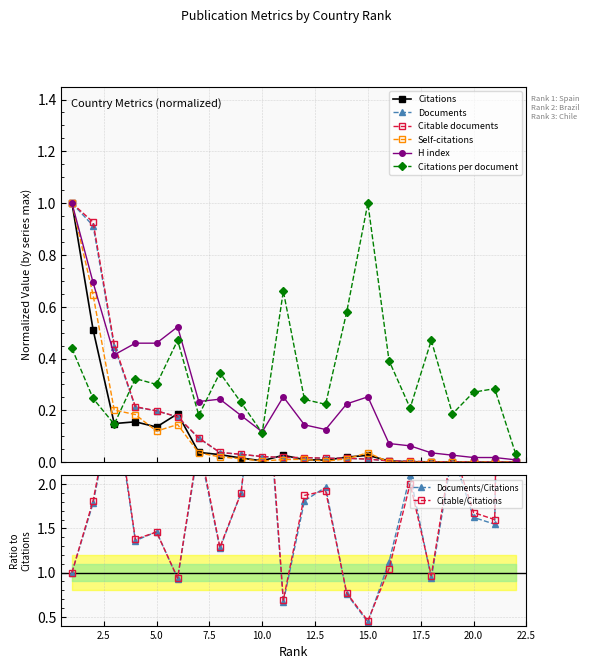

Reading left to right, what are all the values shown in this chart?

Citations: 1=1.0	2=0.5	3=0.1	4=0.2	5=0.1	6=0.2	7=0.0	8=0.0	9=0.0	10=0.0	11=0.0	12=0.0	13=0.0	14=0.0	15=0.0	16=0.0	17=0.0	18=0.0	19=0.0	20=0.0	21=0.0	22=0.0
Citations per document: 1=0.4	2=0.2	3=0.1	4=0.3	5=0.3	6=0.5	7=0.2	8=0.3	9=0.2	10=0.1	11=0.7	12=0.2	13=0.2	14=0.6	15=1.0	16=0.4	17=0.2	18=0.5	19=0.2	20=0.3	21=0.3	22=0.0
Documents: 1=1.0	2=0.9	3=0.4	4=0.2	5=0.2	6=0.2	7=0.1	8=0.0	9=0.0	10=0.0	11=0.0	12=0.0	13=0.0	14=0.0	15=0.0	16=0.0	17=0.0	18=0.0	19=0.0	20=0.0	21=0.0	22=0.0
Citable documents: 1=1.0	2=0.9	3=0.5	4=0.2	5=0.2	6=0.2	7=0.1	8=0.0	9=0.0	10=0.0	11=0.0	12=0.0	13=0.0	14=0.0	15=0.0	16=0.0	17=0.0	18=0.0	19=0.0	20=0.0	21=0.0	22=0.0
Self-citations: 1=1.0	2=0.6	3=0.2	4=0.2	5=0.1	6=0.1	7=0.0	8=0.0	9=0.0	10=0.0	11=0.0	12=0.0	13=0.0	14=0.0	15=0.0	16=0.0	17=0.0	18=0.0	19=0.0	20=0.0	21=0.0	22=0.0
H index: 1=1.0	2=0.7	3=0.4	4=0.5	5=0.5	6=0.5	7=0.2	8=0.2	9=0.2	10=0.1	11=0.3	12=0.1	13=0.1	14=0.2	15=0.3	16=0.1	17=0.1	18=0.0	19=0.0	20=0.0	21=0.0	22=0.0